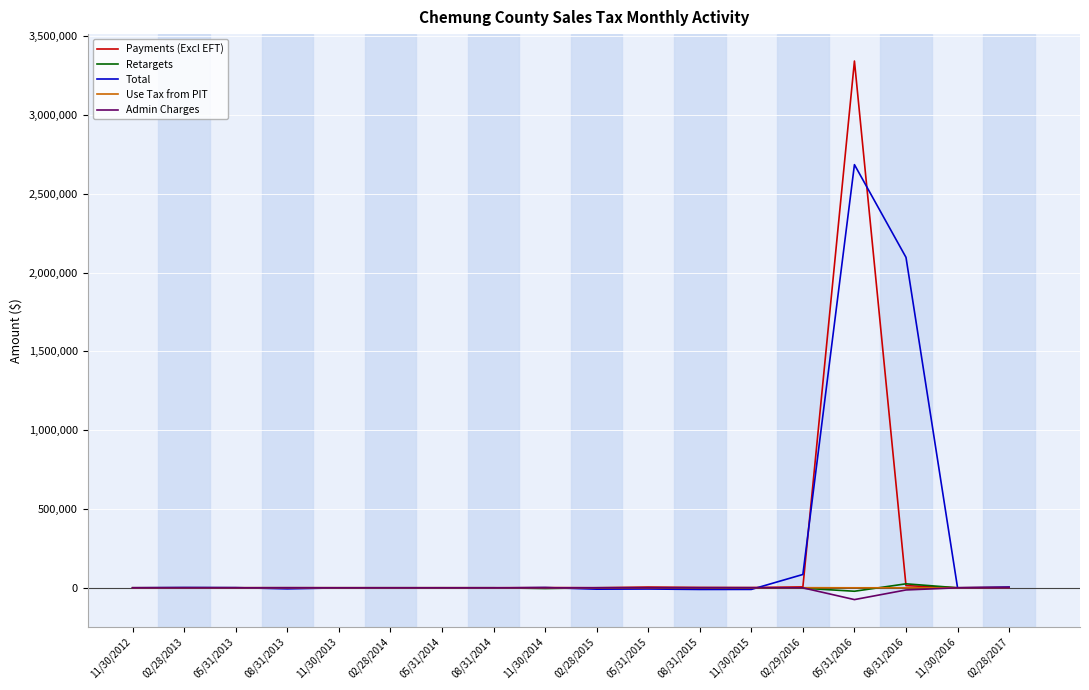

At which category is the sum across all series the highest?

05/31/2016